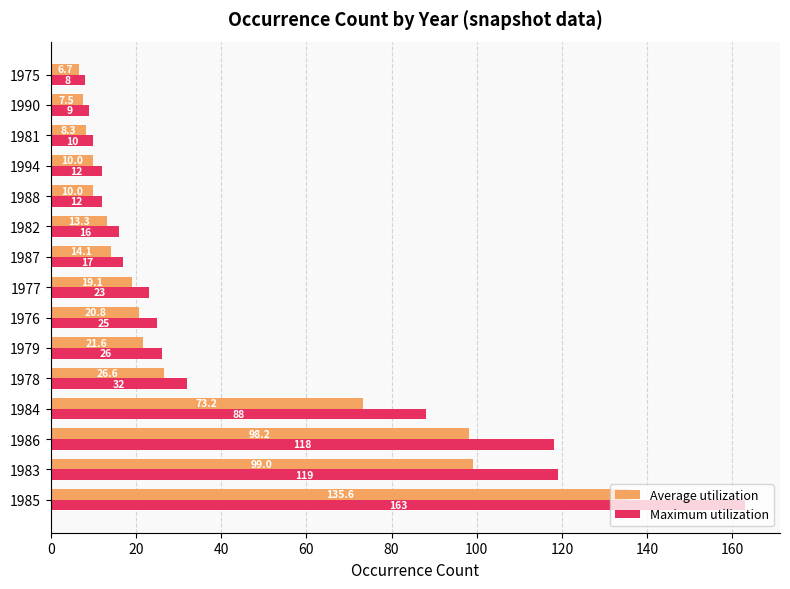

How many distinct data groups are displayed?

2